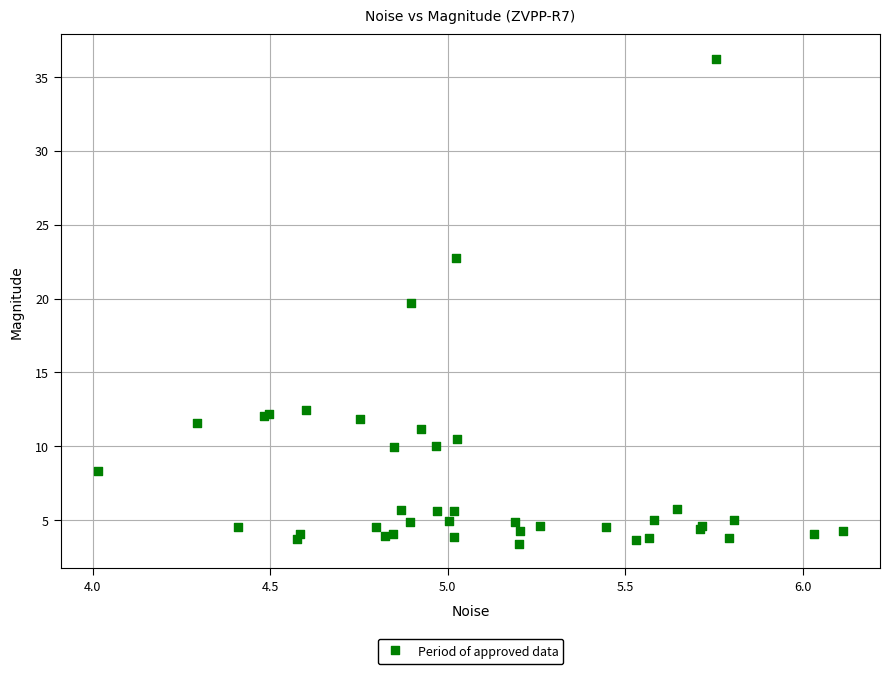

What Y value in the scatter plot is closest to 19?

19.7